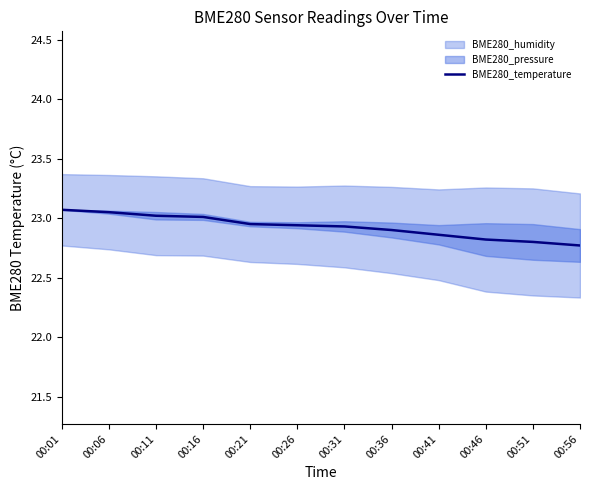

What is the minimum value shown in the chart?

22.8